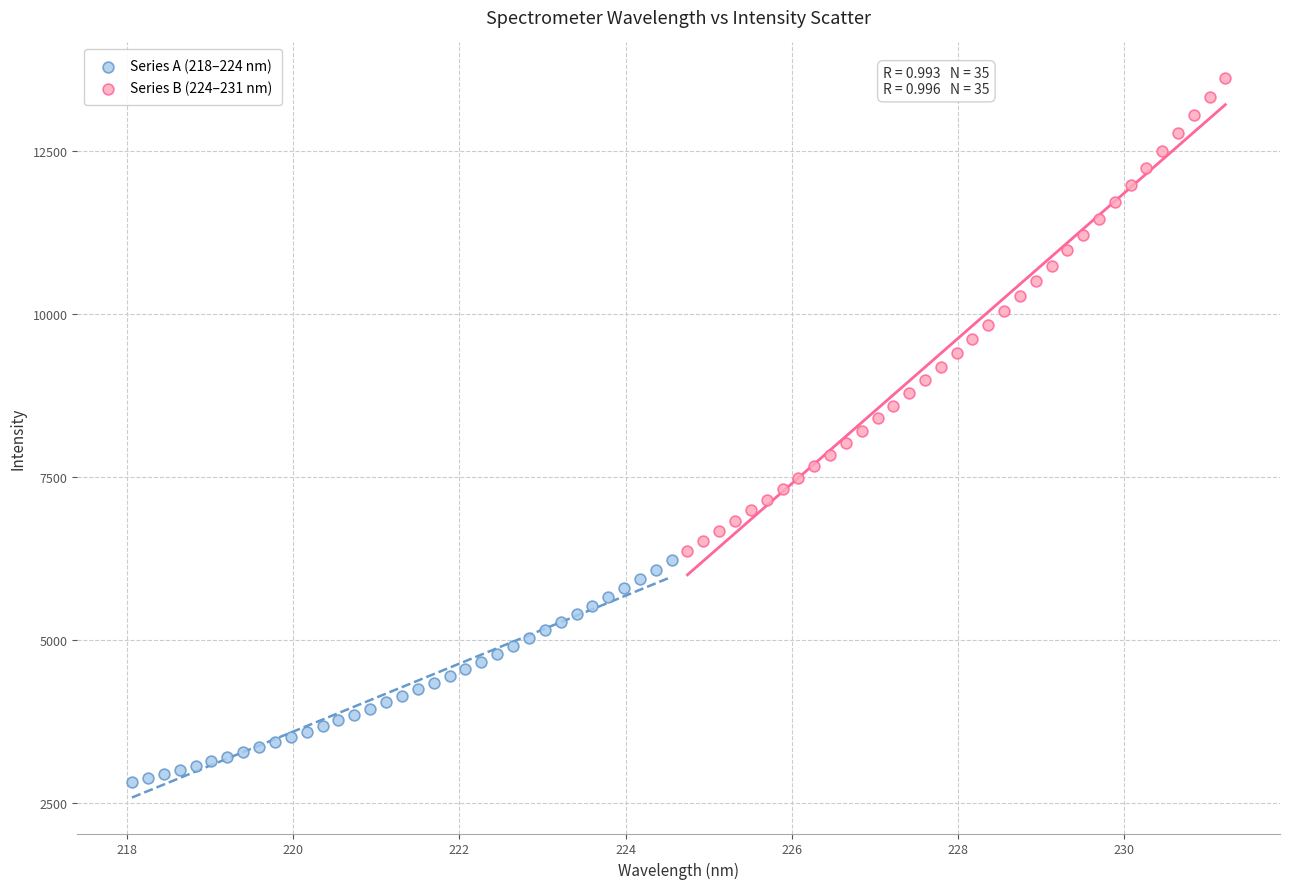

Which series has the largest Y range (max minus min)?

Series B (224–231 nm)